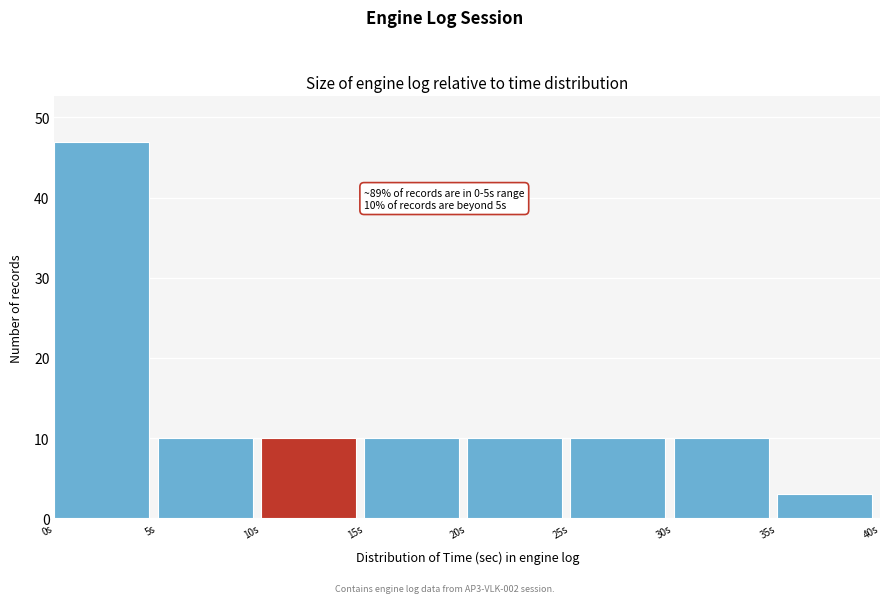

Which range on the x-axis has the tallest bar?

0 to 5